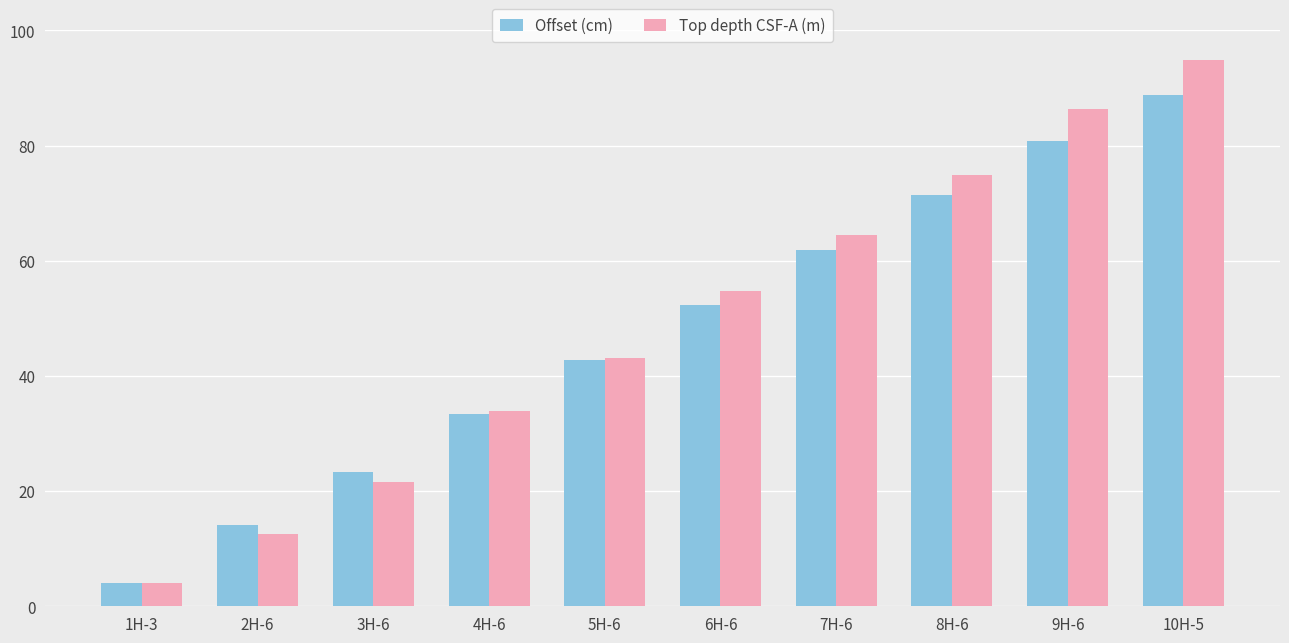

Rank the categories by Offset (cm) value from lowest to highest.

1H-3, 2H-6, 3H-6, 4H-6, 5H-6, 6H-6, 7H-6, 8H-6, 9H-6, 10H-5